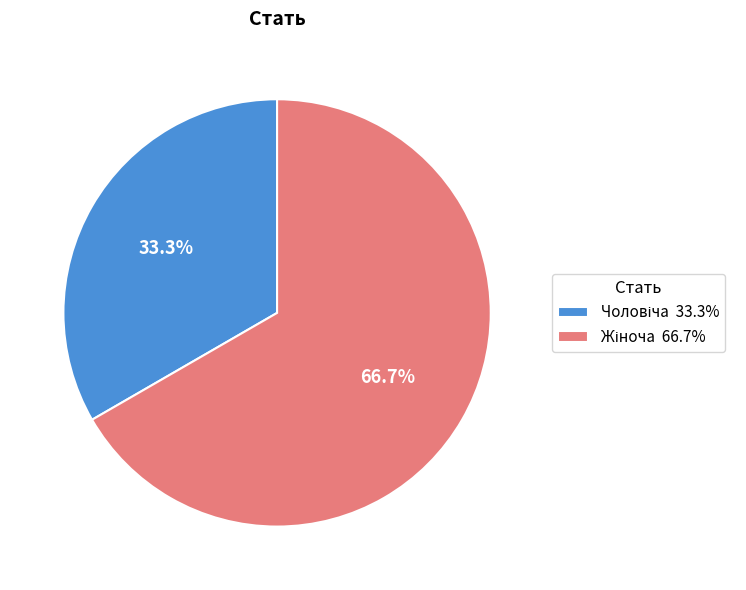

How many slices are in this pie chart?

2